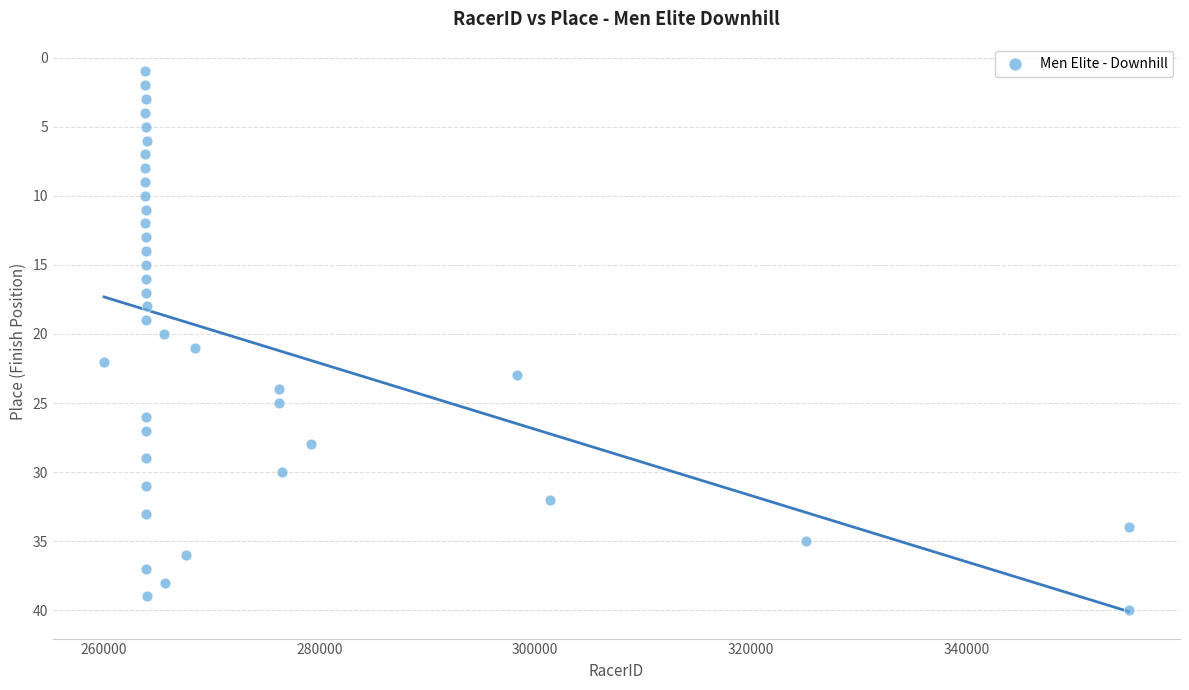

What is the range of X values (max minus min)?

95029